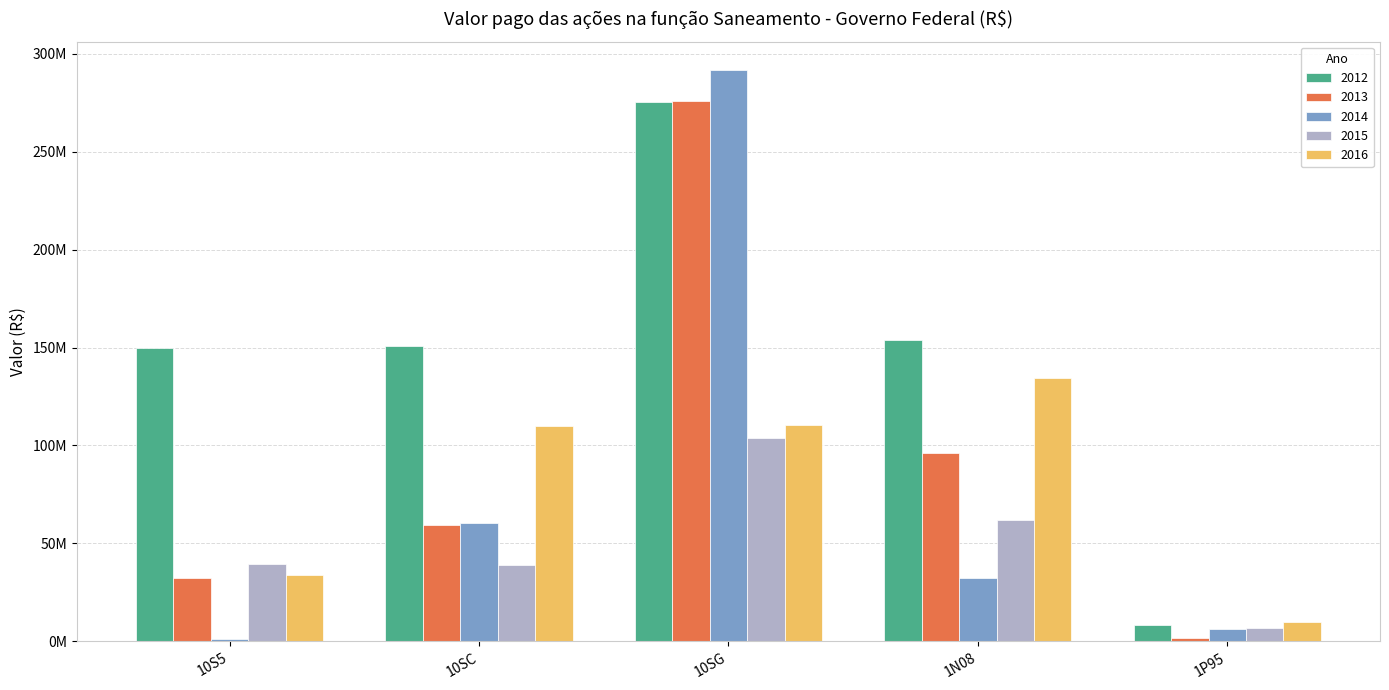

What is the approximate value of 2013 at 1N08?

96273656.5